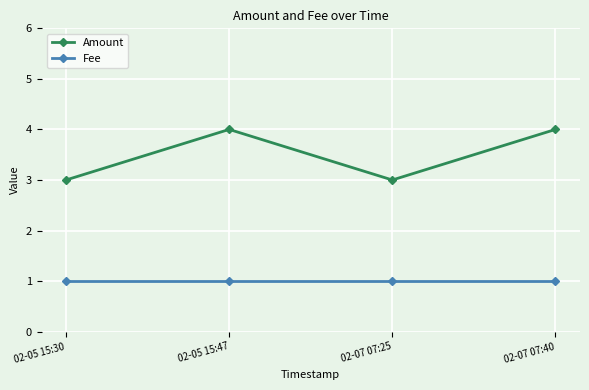

What is the minimum value for Amount?

3